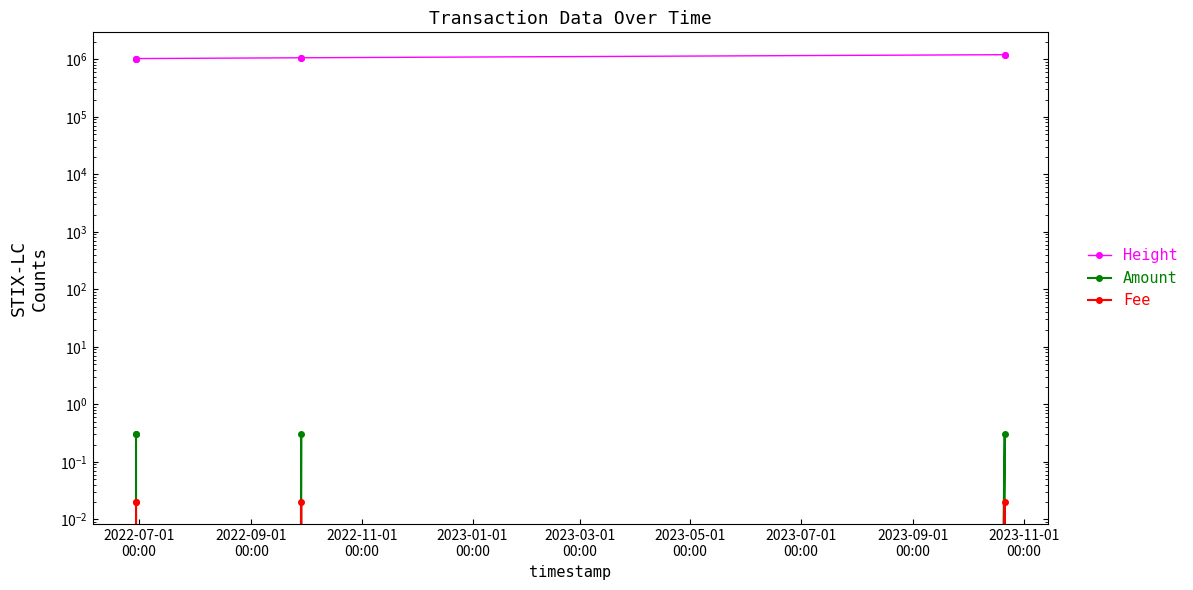

True or false: Height has more than 2 points higher than both neighbors.

False